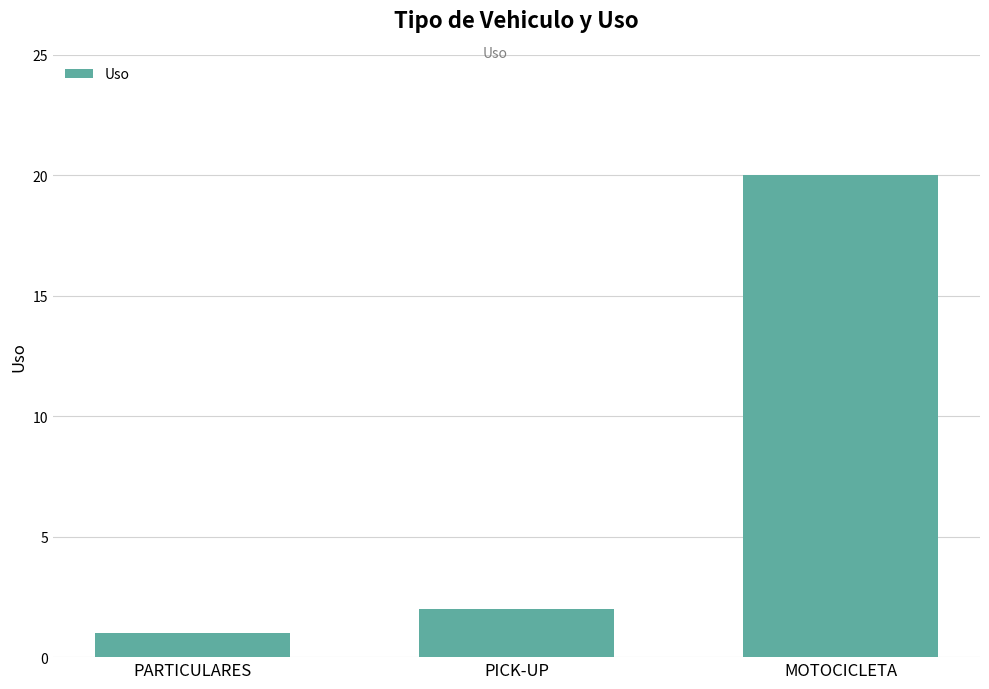

The value at MOTOCICLETA is 8. True or false?

False